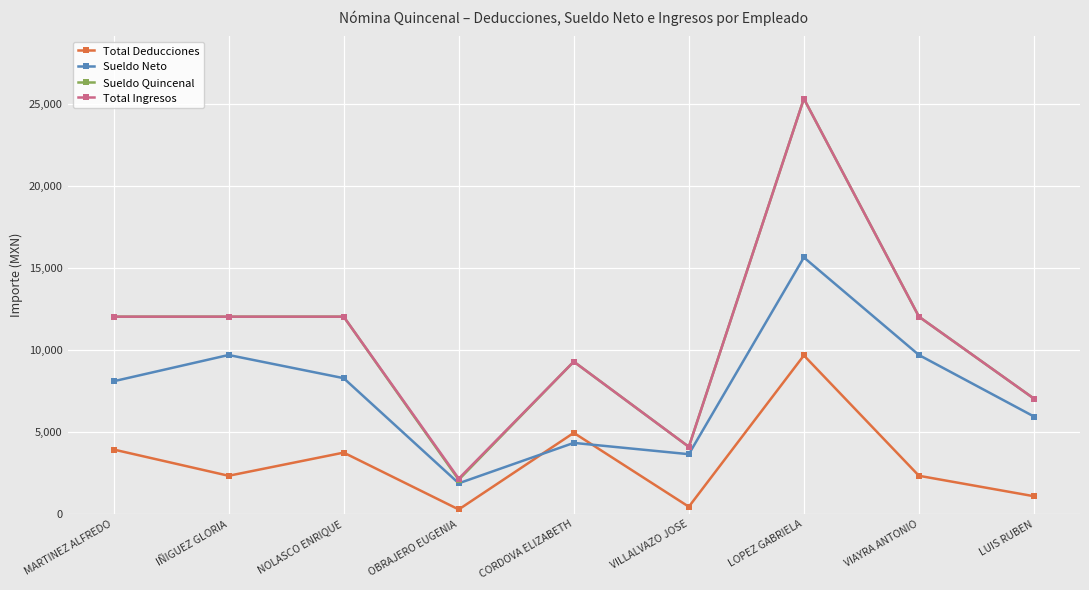

At which category is the sum across all series the highest?

LOPEZ GABRIELA